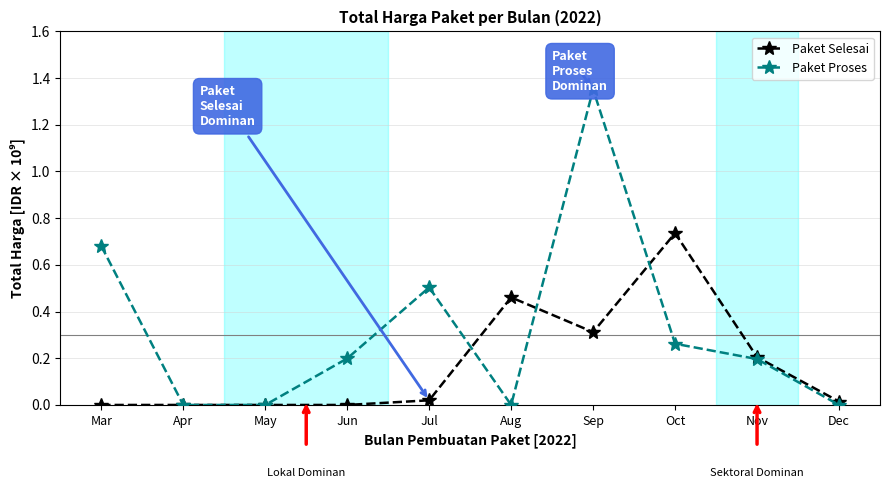

At which category is the sum across all series the highest?

Sep